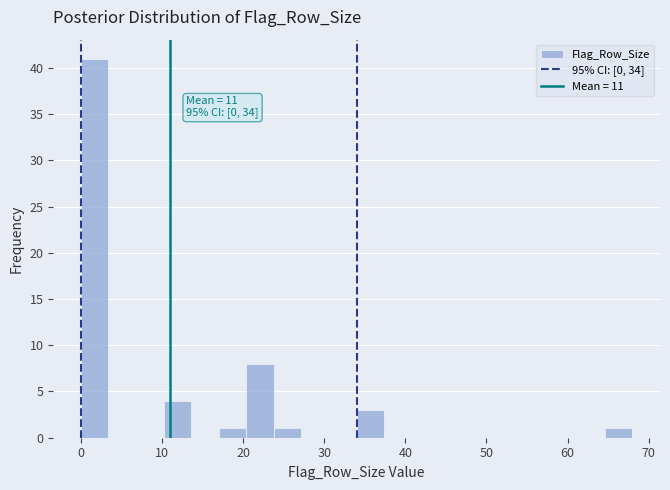

Read against the x-axis, roughly where is the centre of the tallest bar?

2